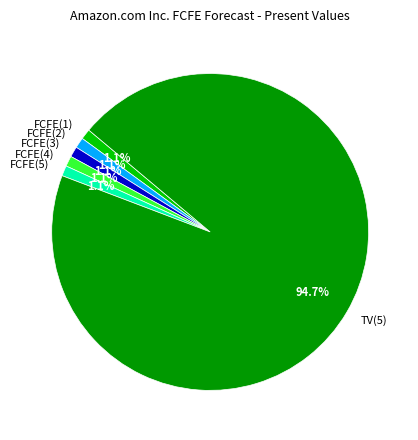

The TV(5) slice represents 95% of the pie. True or false?

True